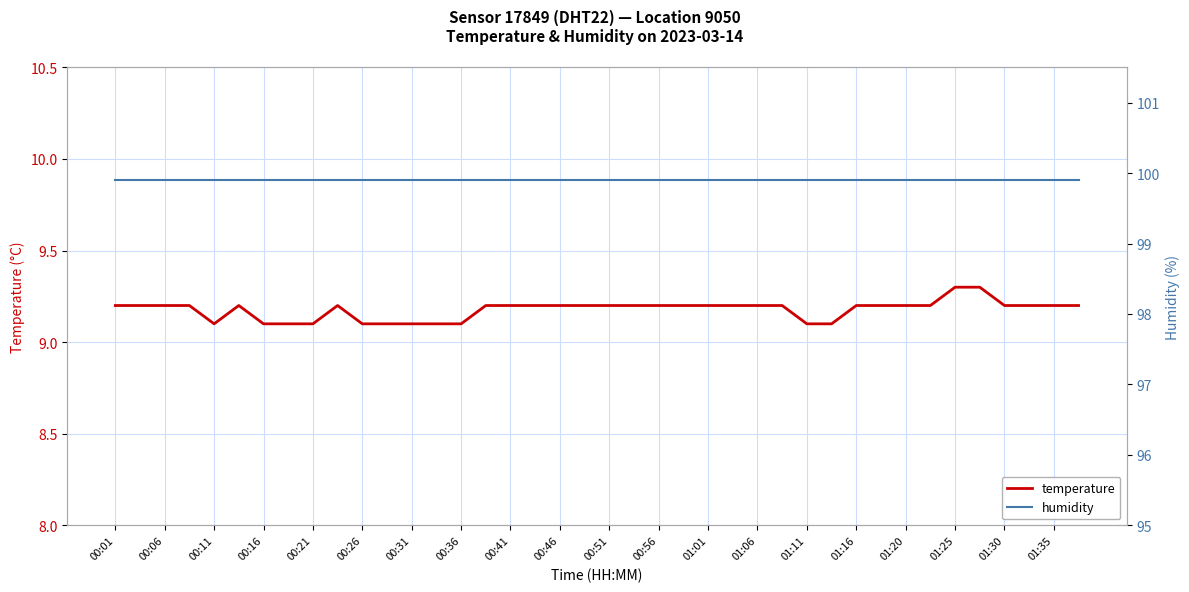

What is the average value of the humidity series?

99.9